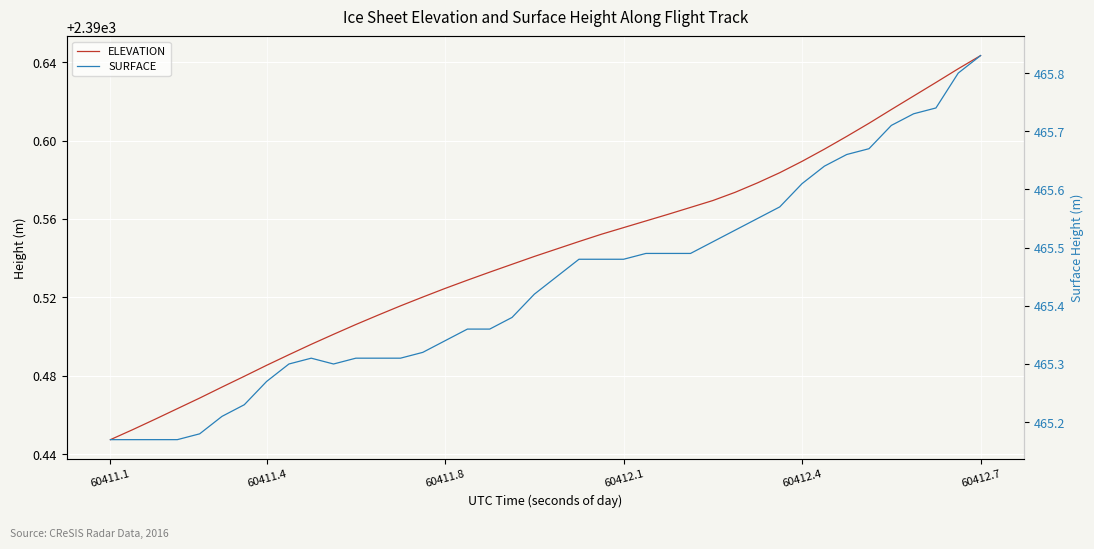

True or false: SURFACE and ELEVATION intersect in this chart.

False